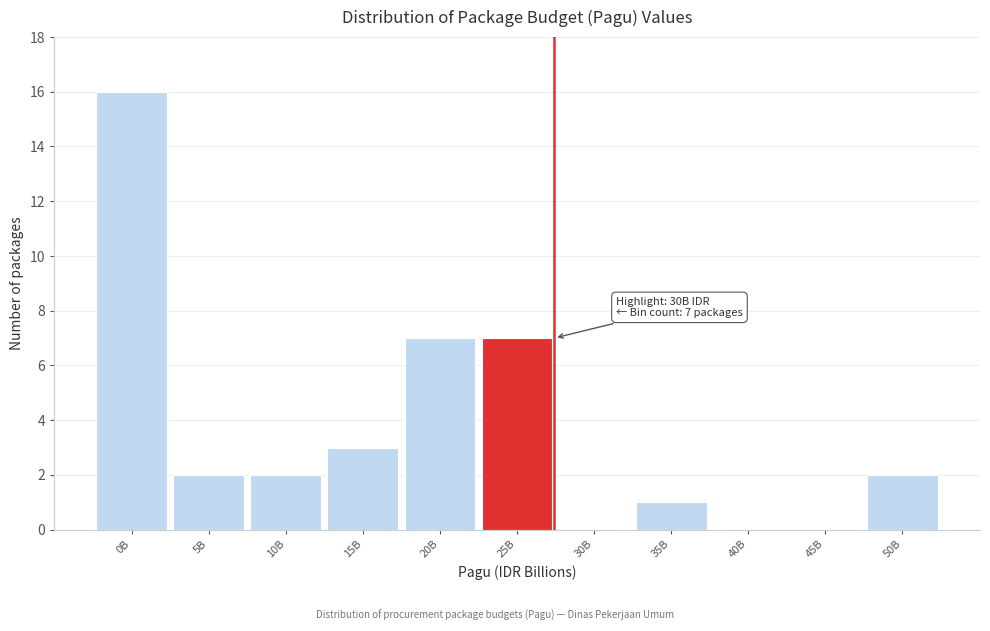

Reading left to right, what are all the values shown in this chart?

0B=16	5B=2	10B=2	15B=3	20B=7	25B=7	30B=0	35B=1	40B=0	45B=0	50B=2